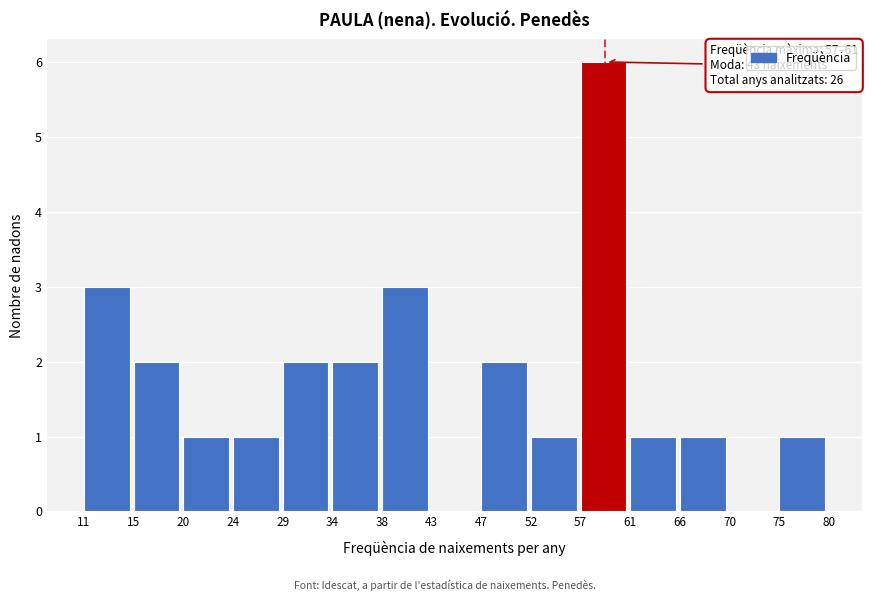

Reading left to right, extract all data points from this chart.

11=3	15=2	20=1	24=1	29=2	34=2	38=3	43=0	47=2	52=1	57=6	61=1	66=1	70=0	75=1